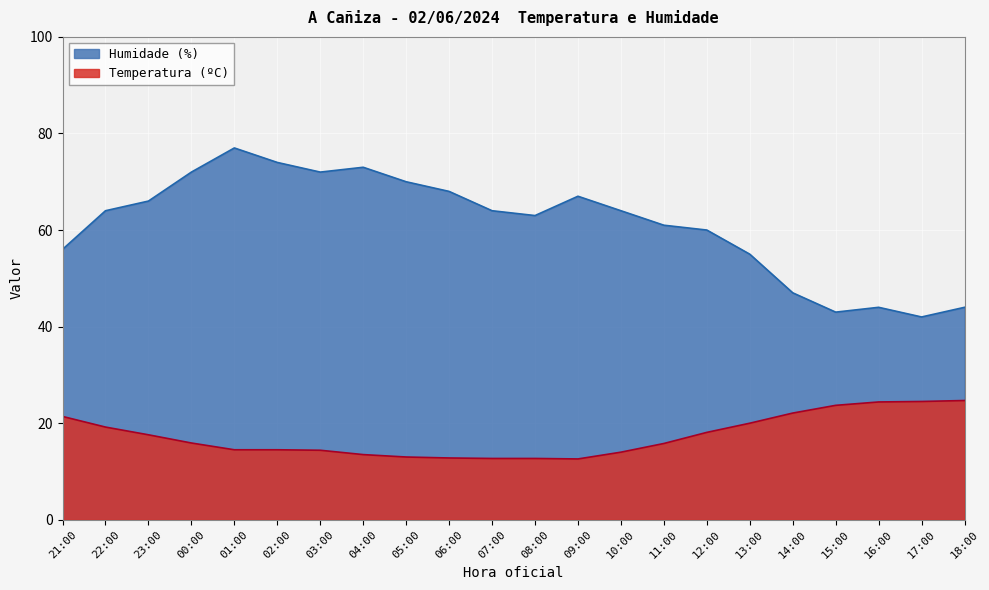

Rank the series at 08:00 from lowest to highest value.

Temperatura (ºC), Humidade (%)